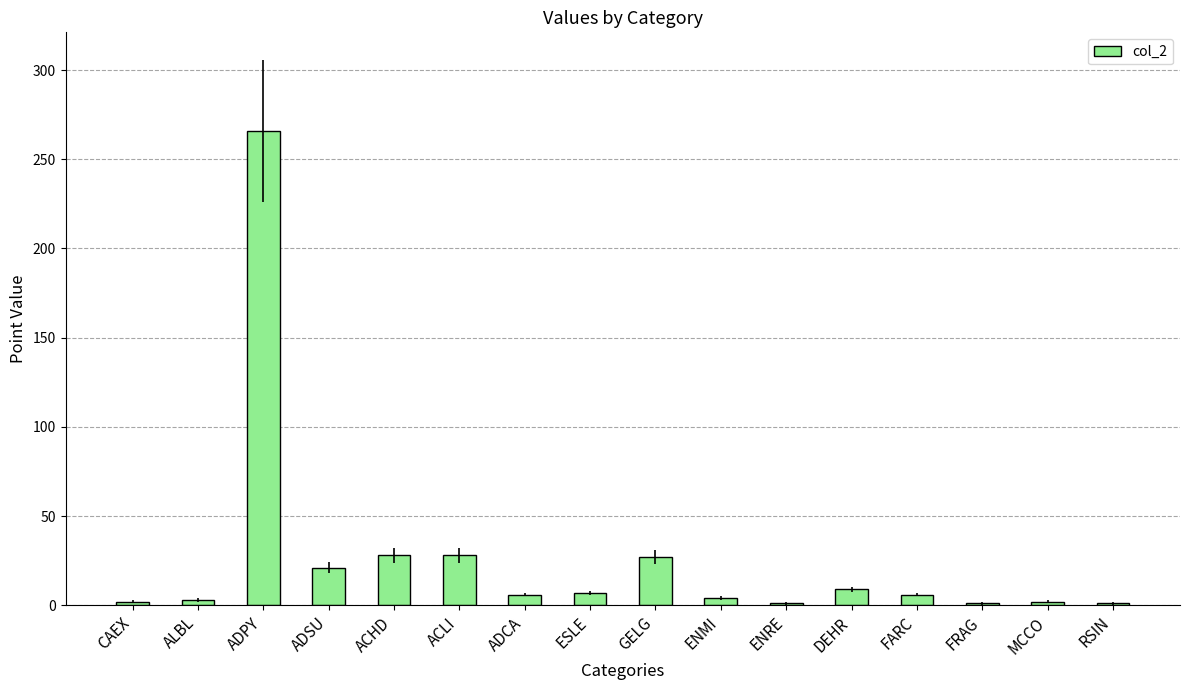

Which category has the highest value across all series?

ADPY